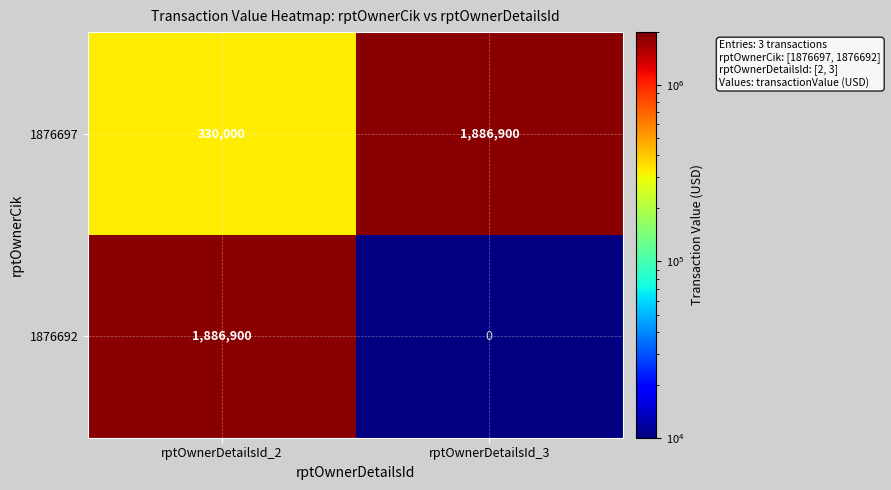

How many data points does each series have?

2